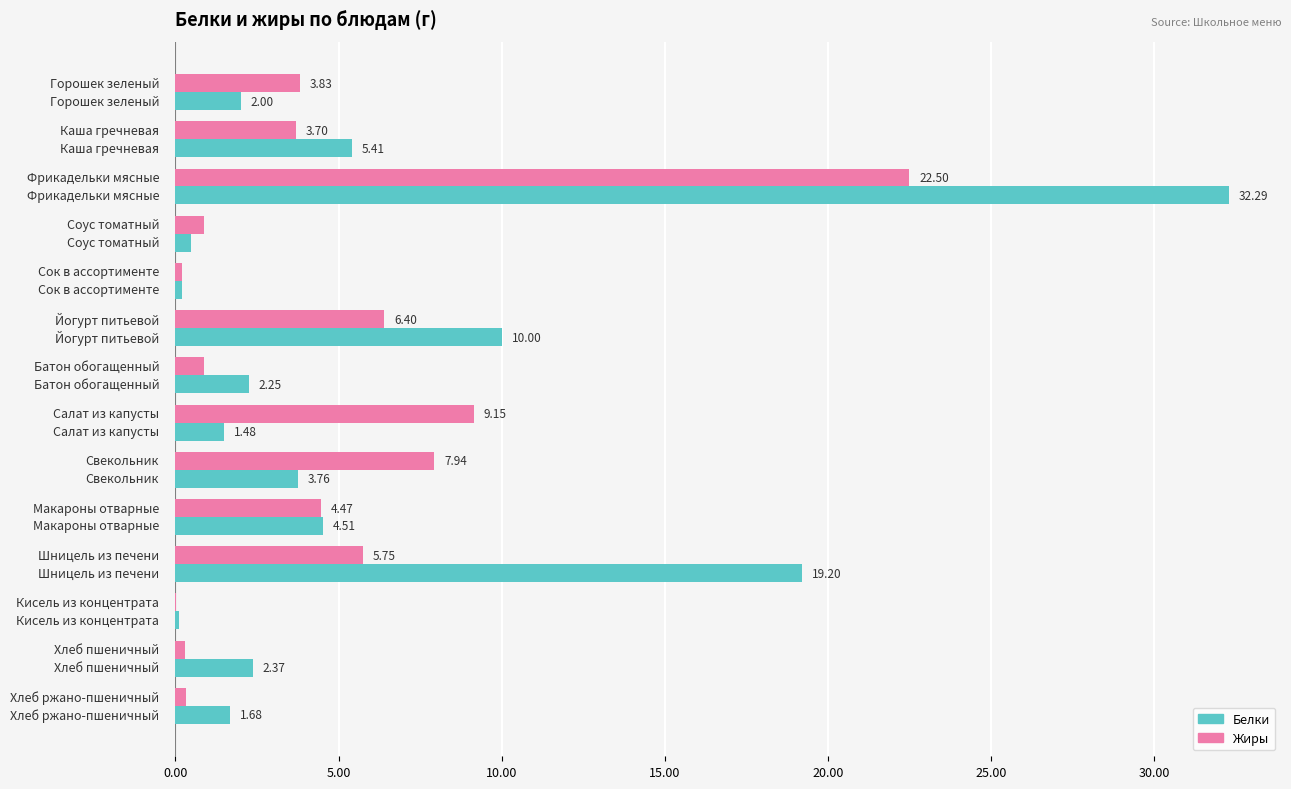

Which category has the highest value across all series?

Фрикадельки мясные